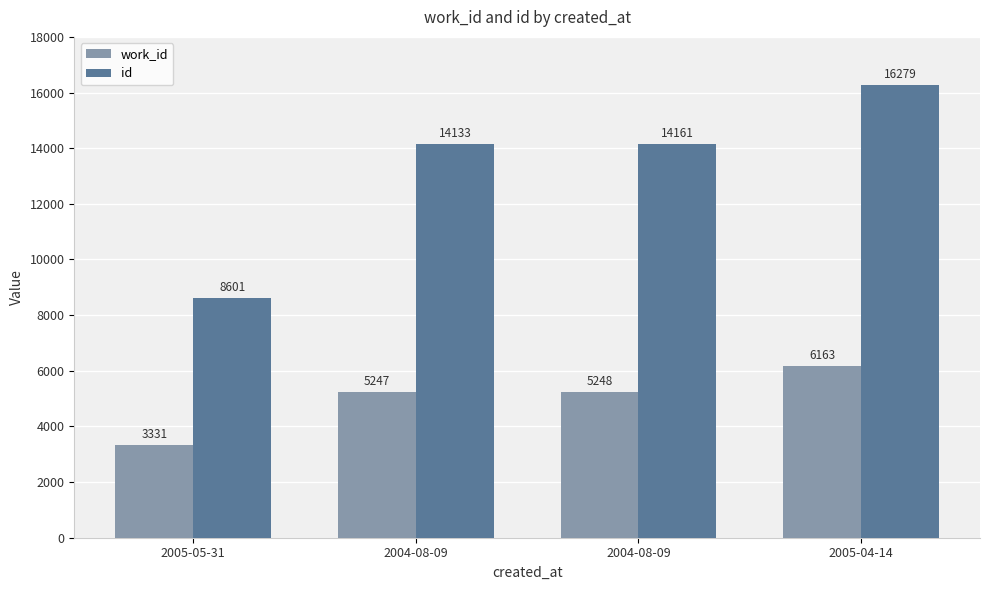

Reading right to left, list all the values displayed in this chart.

work_id: 2005-04-14=6163	2004-08-09=5248	2004-08-09=5247	2005-05-31=3331
id: 2005-04-14=16279	2004-08-09=14161	2004-08-09=14133	2005-05-31=8601